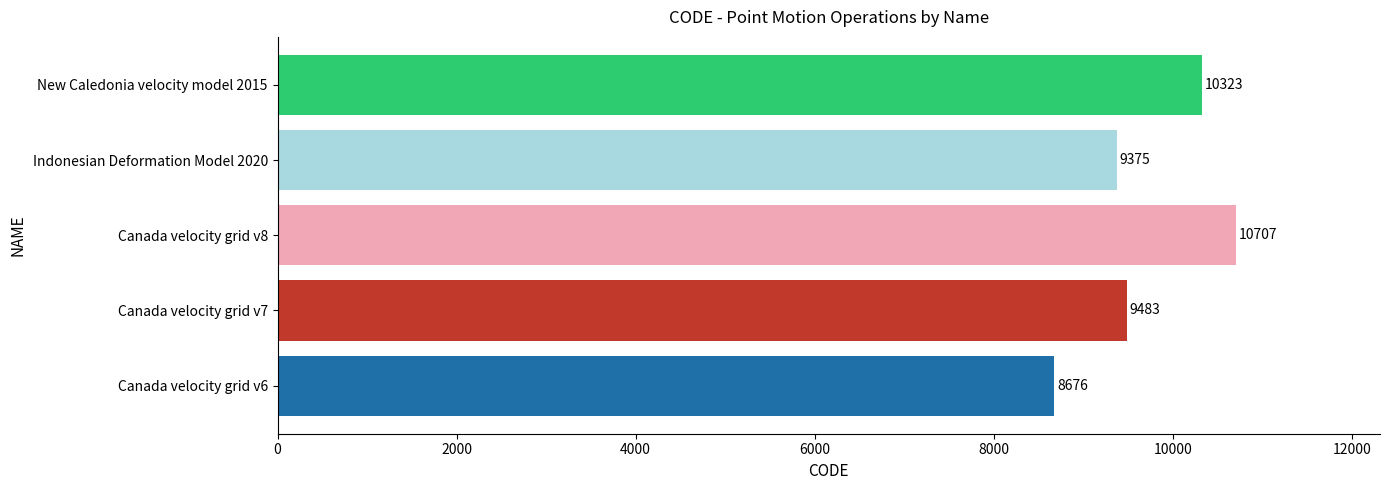

The chart shows a value of 14452 at Canada velocity grid v8. True or false?

False